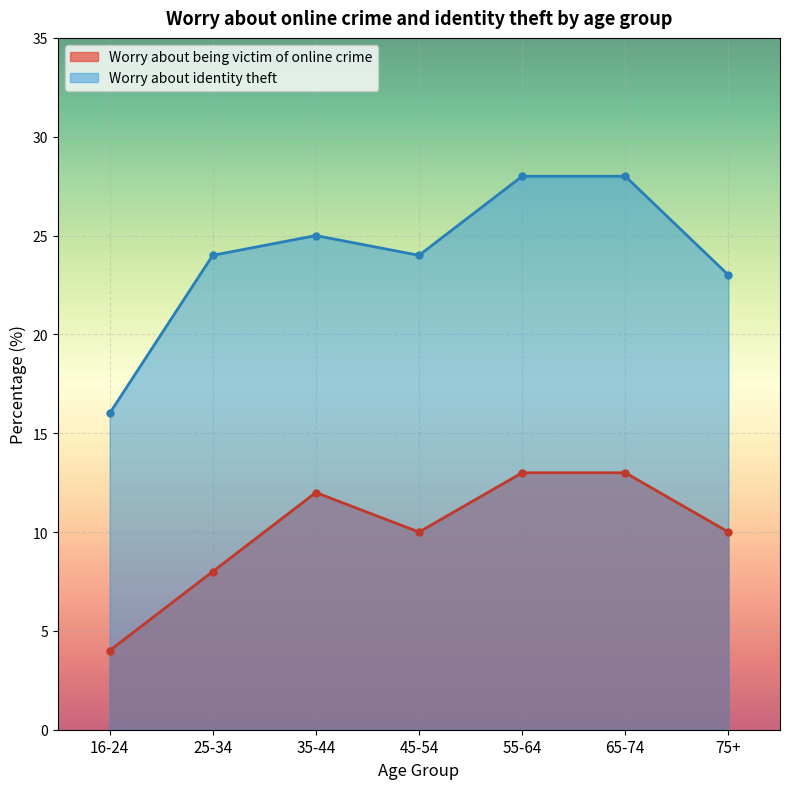

Is it true that Worry about identity theft equals 37 at 35-44?

False